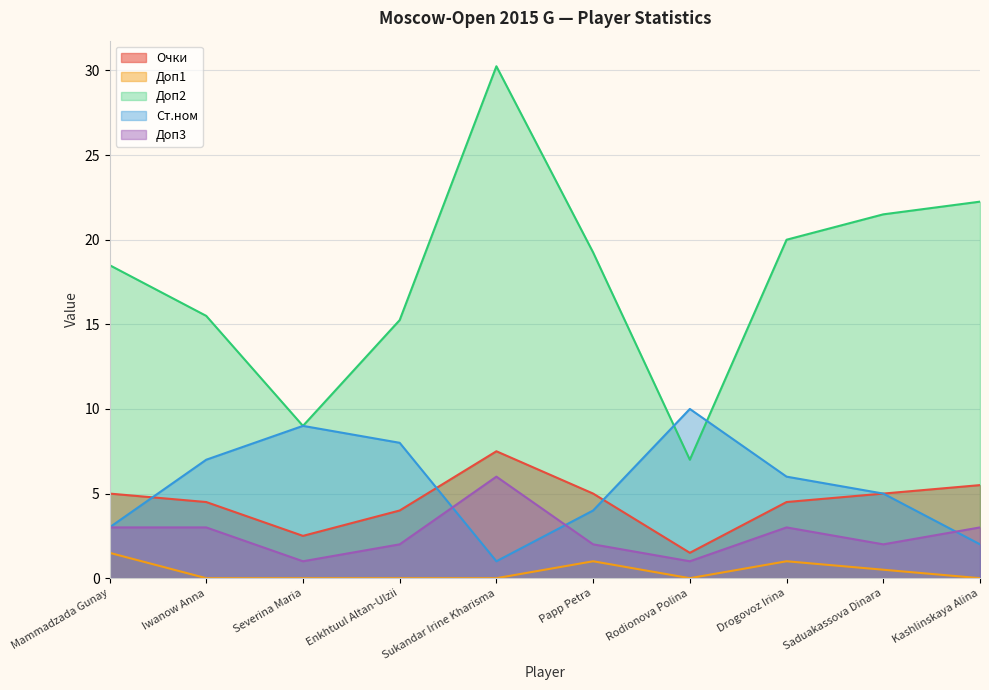

True or false: Доп2 has a value of 21.5 at Saduakassova Dinara.

True